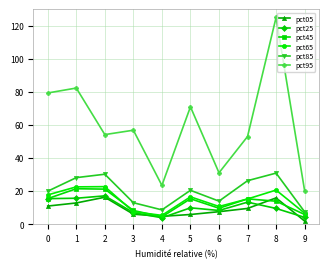

What is the value of the pct65 point at the 1st from the left?

17.7